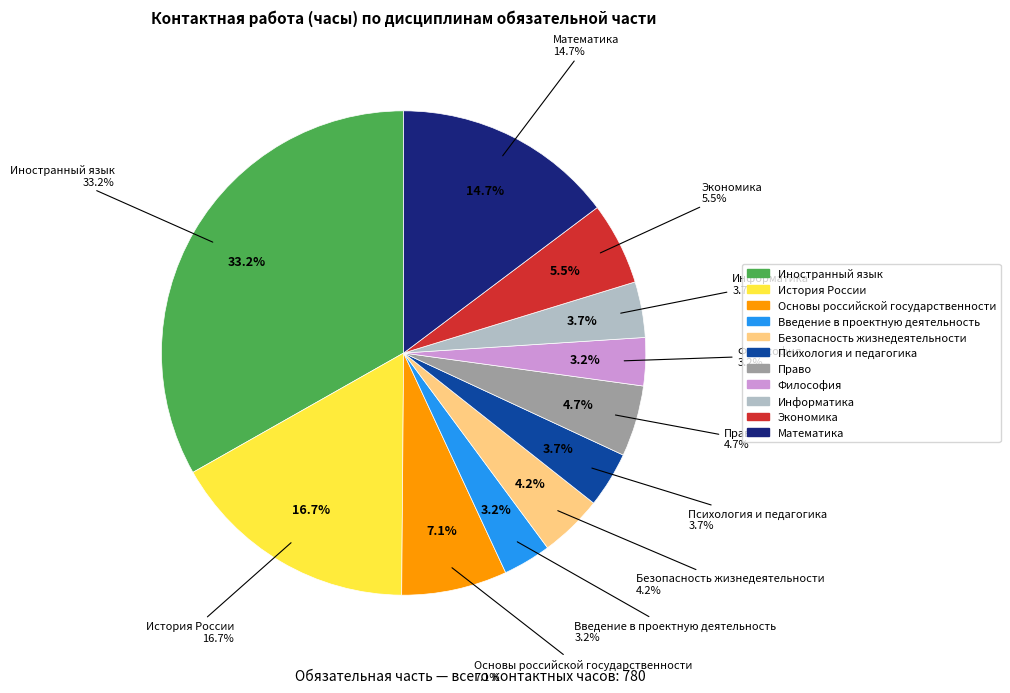

What is the largest slice in the pie chart?

Иностранный язык